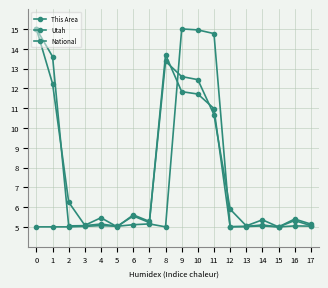

What is the minimum value for Utah?

5.0